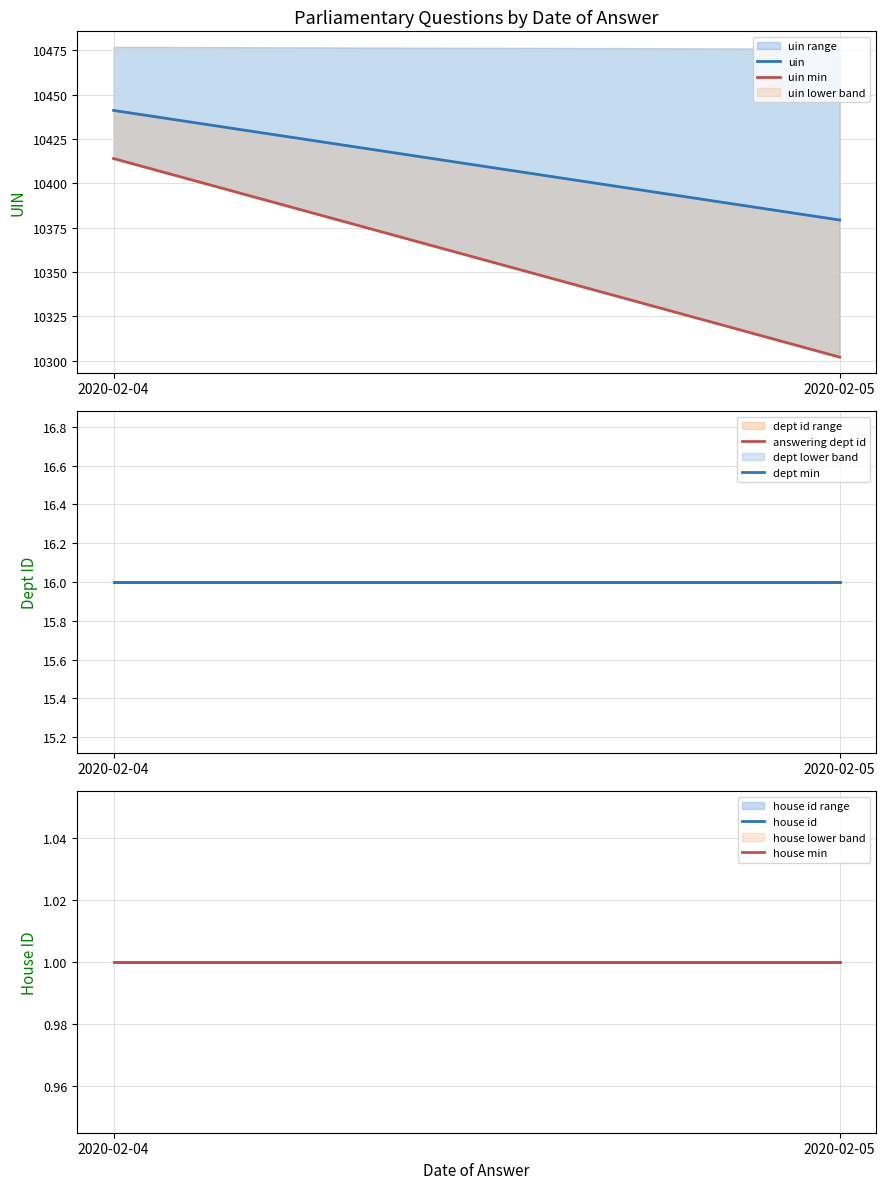

What is the average value of the answering dept id series?

16.0